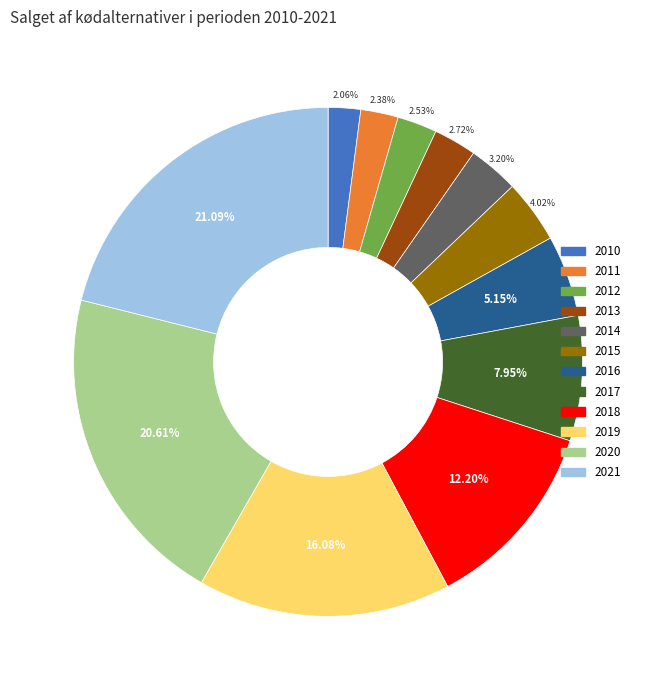

What percentage is the 2019 slice, to the nearest percent?

16%